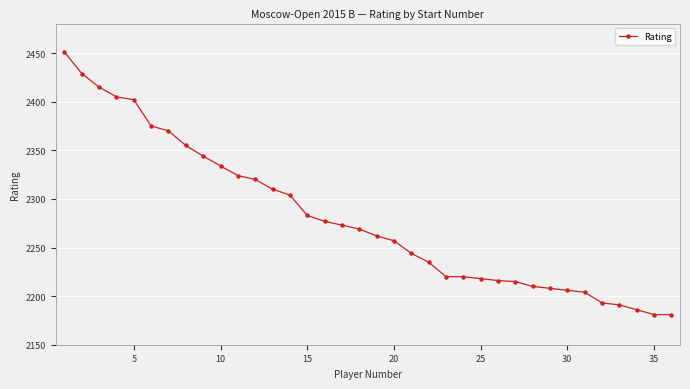

What is the value of the 32nd point from the left?

2193